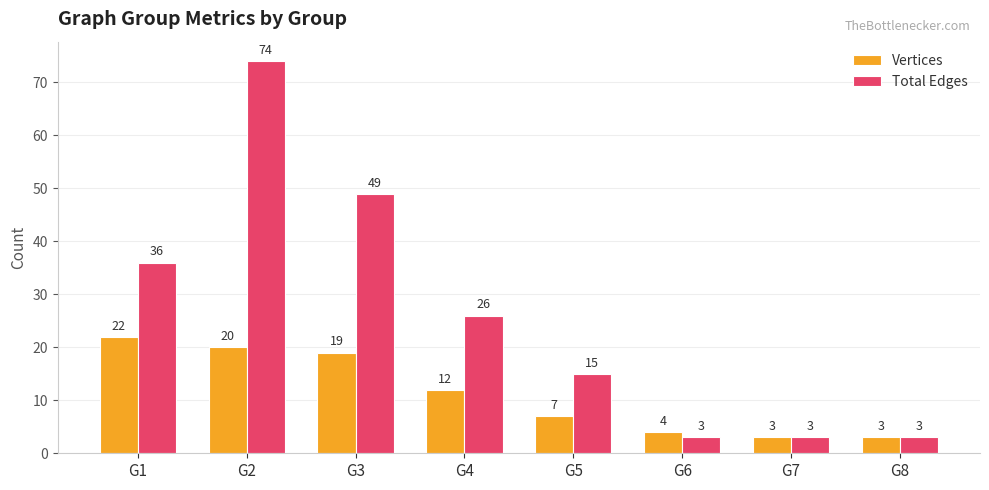

List the series in order of their overall mean, highest first.

Total Edges, Vertices